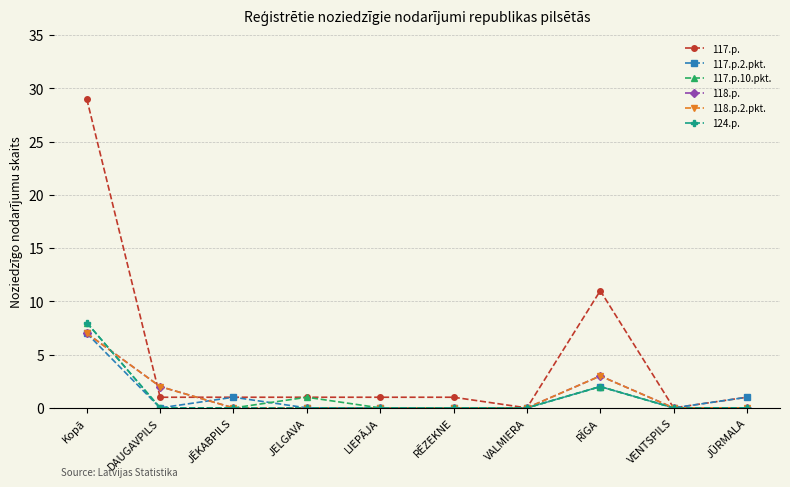

What is the difference between the maximum and second lowest values in the 118.p.2.pkt. series?

7